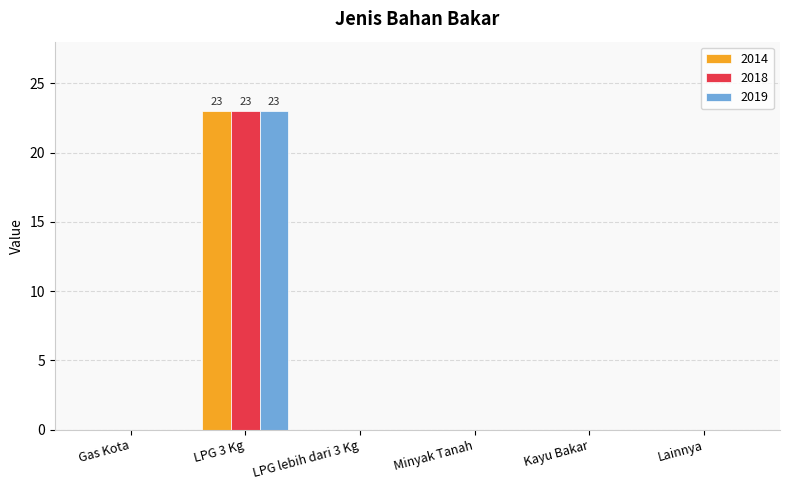

At which category is the sum across all series the highest?

LPG 3 Kg